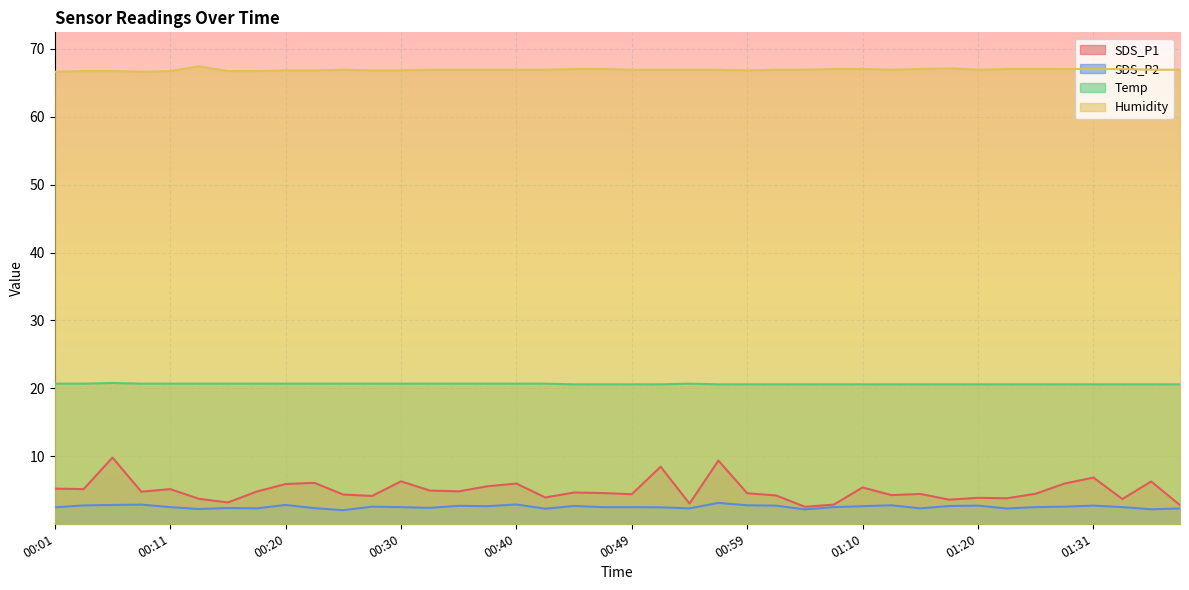

What are all the series names shown in the legend?

SDS_P1, SDS_P2, Temp, Humidity